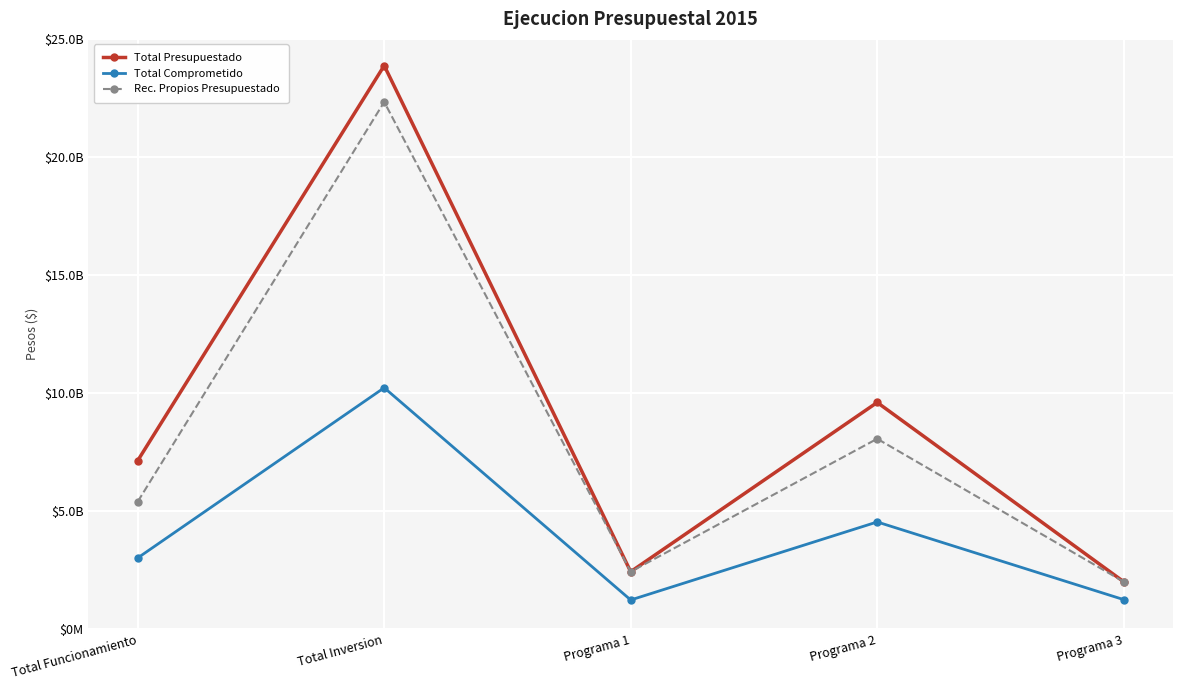

Rank the series by their maximum value, from lowest to highest.

Total Comprometido, Rec. Propios Presupuestado, Total Presupuestado